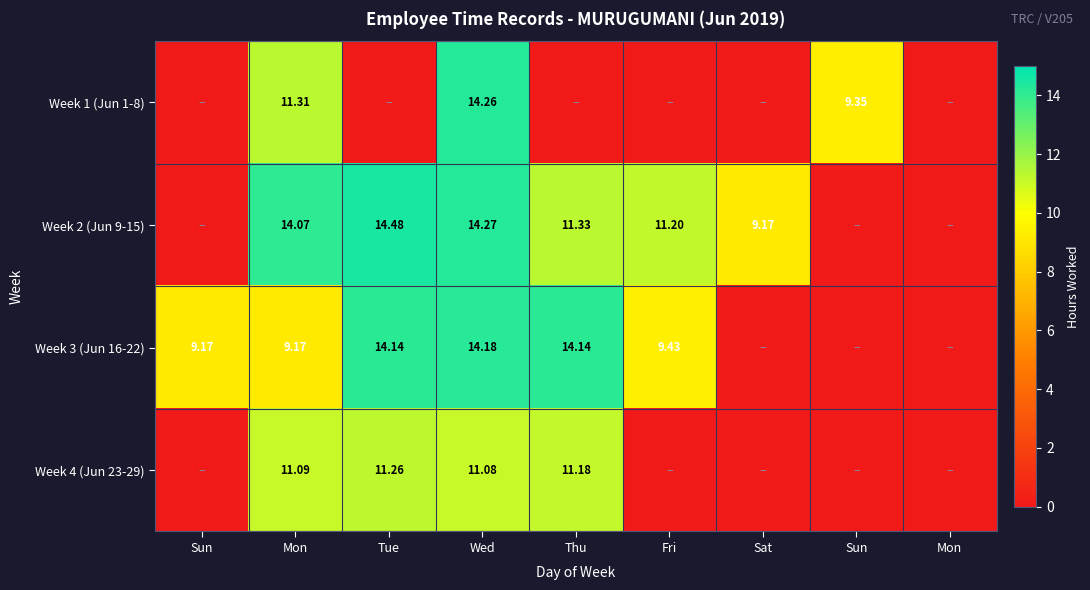

Between Sat and Sun, which is larger?

Sun